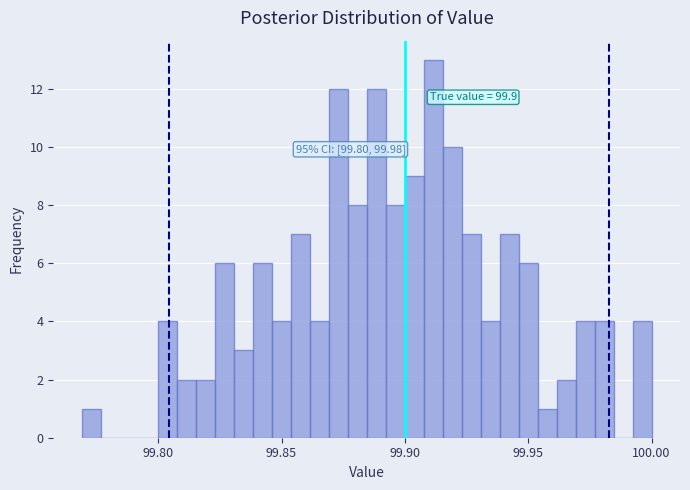

Read against the x-axis, roughly where is the centre of the tallest bar?

99.910